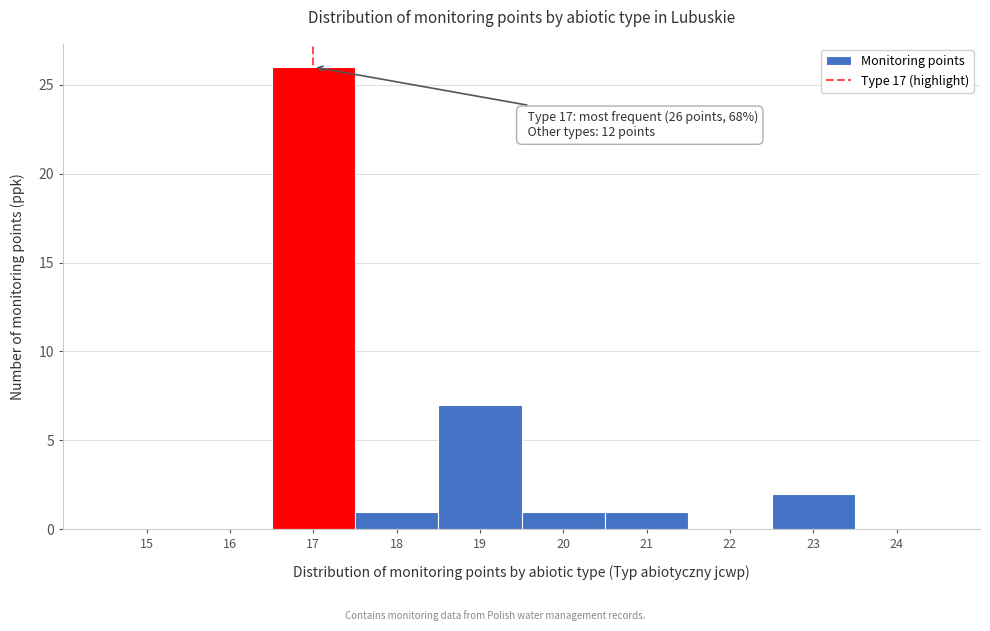

Reading left to right, transcribe all the data shown in this chart.

15=0	16=0	17=26	18=1	19=7	20=1	21=1	22=0	23=2	24=0